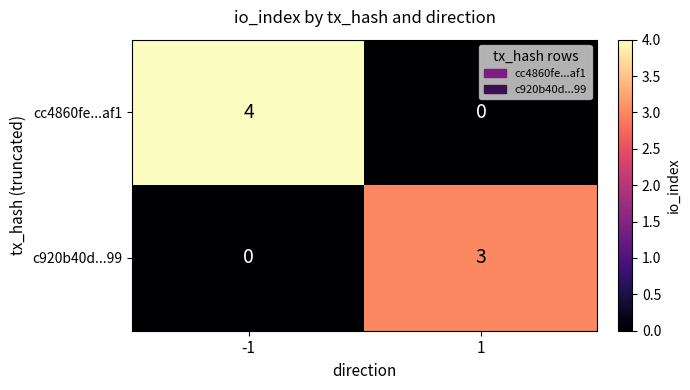

What is the difference between the highest and lowest values at 1?

3